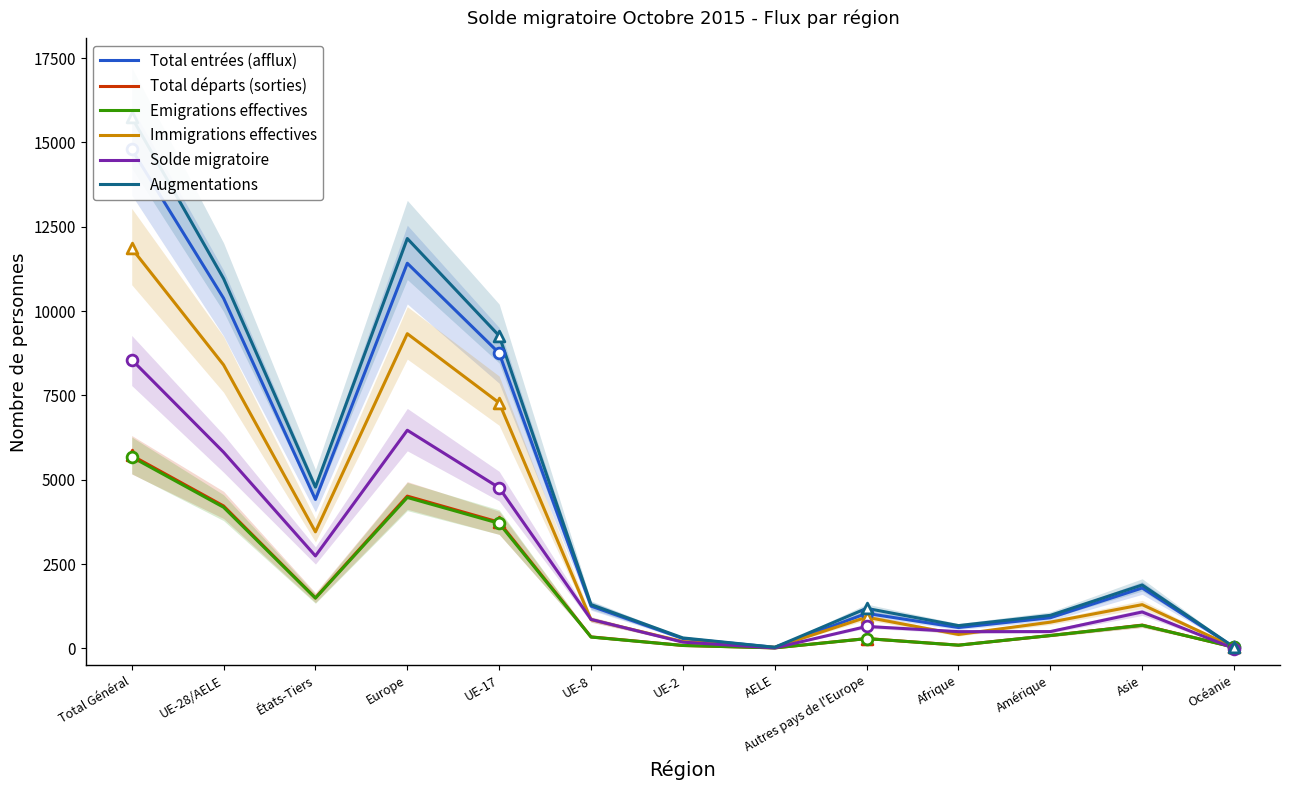

Which series has the largest Y range (max minus min)?

Augmentations